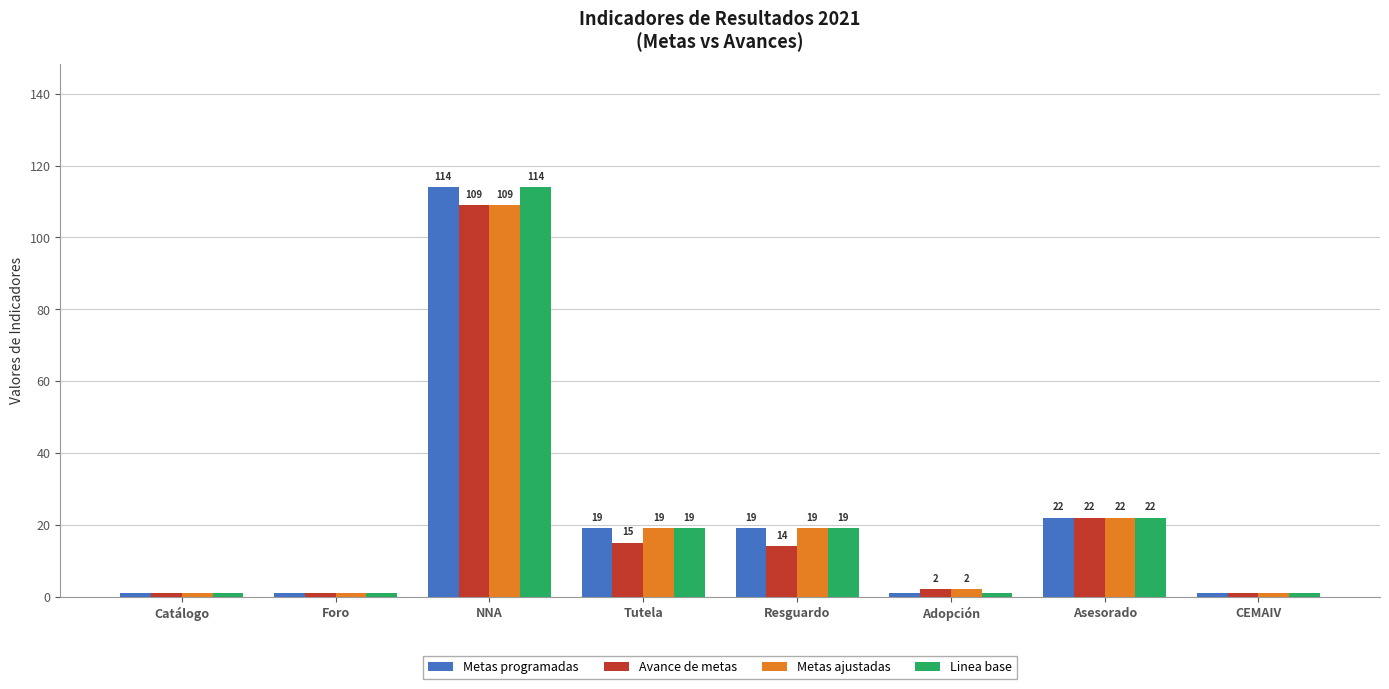

What is the difference between the second highest and second lowest values in the Linea base series?

21